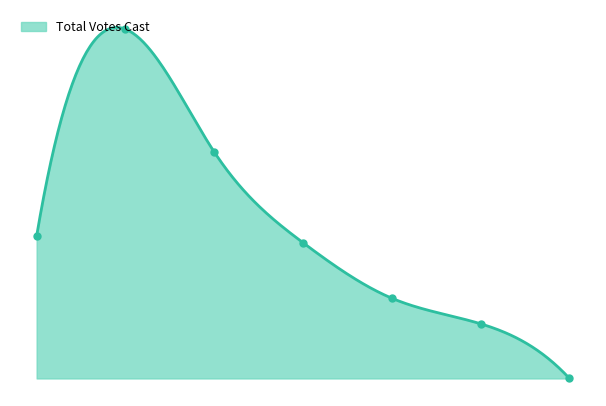

What is the difference between the second highest and second lowest values?

786